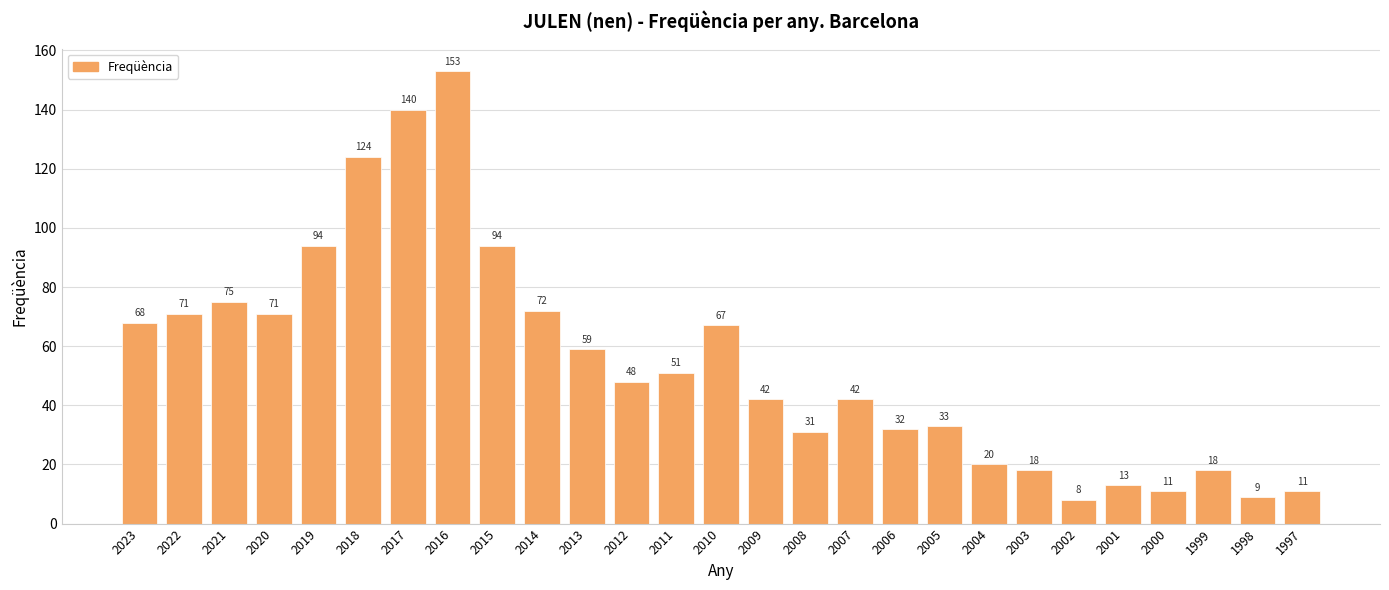

Is it true that the value at 2007 is 42?

True